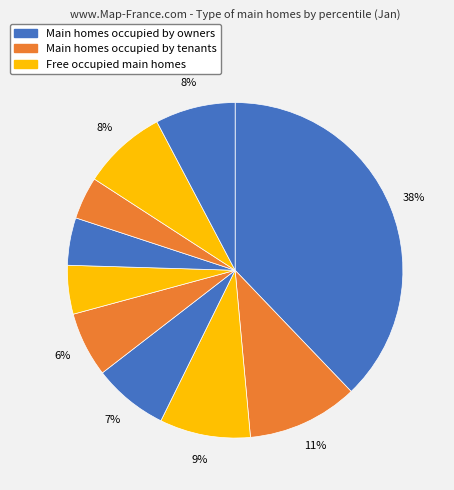

How many segments does this pie chart have?

10